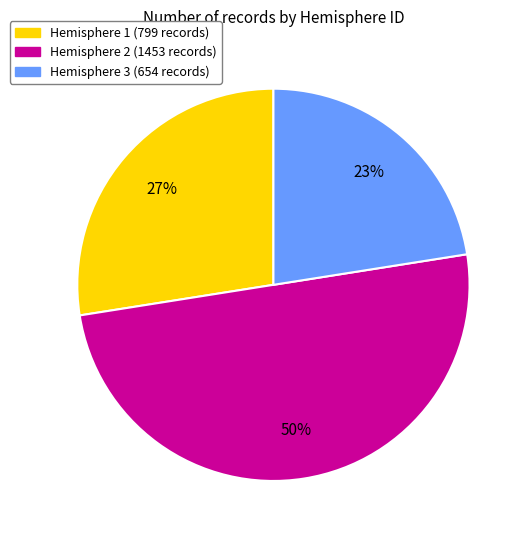

Does Hemisphere 3 represent more than half of the total?

No